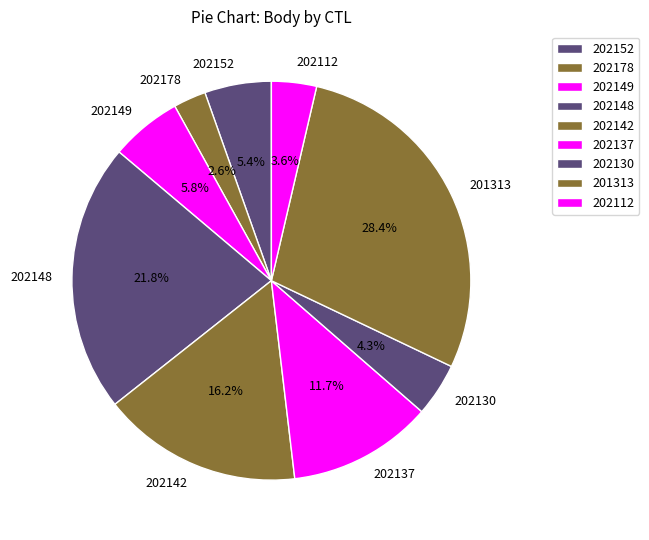

Is there any slice that represents more than half of the pie?

No